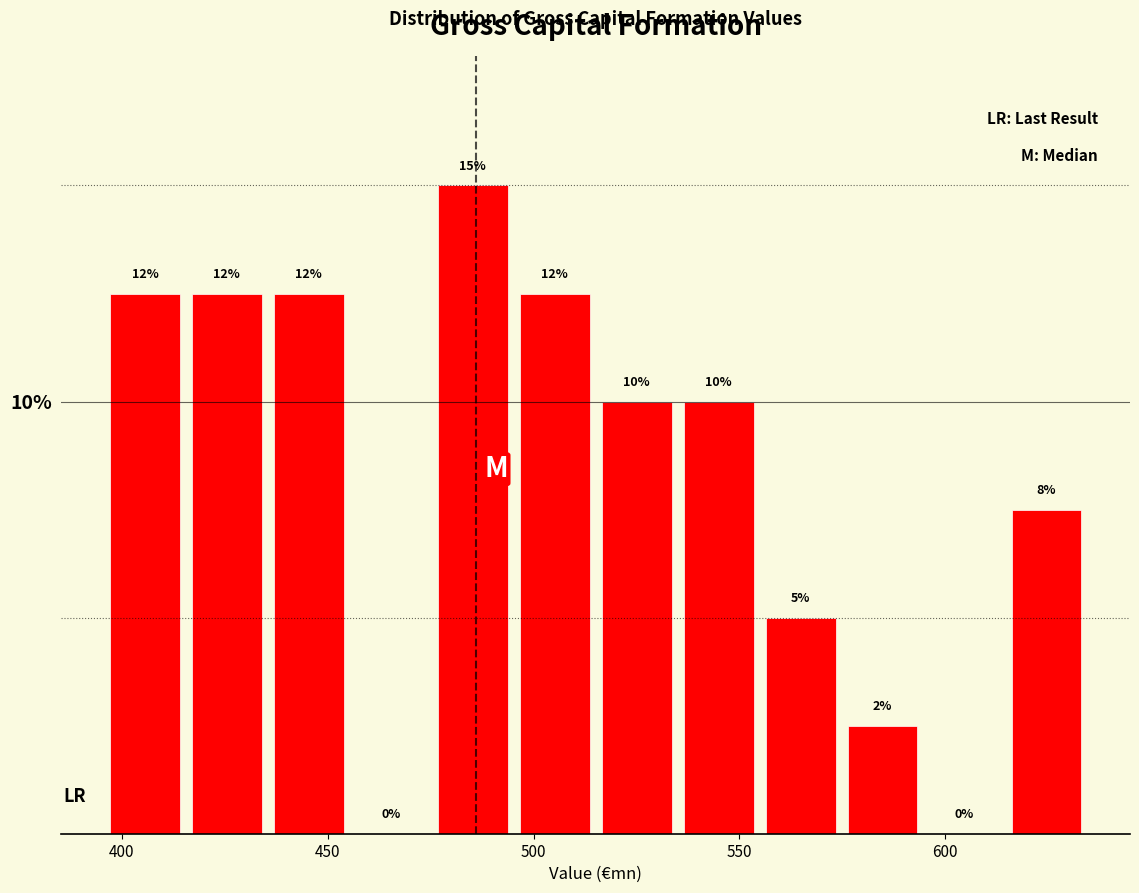

Read against the x-axis, roughly where is the centre of the tallest bar?

485